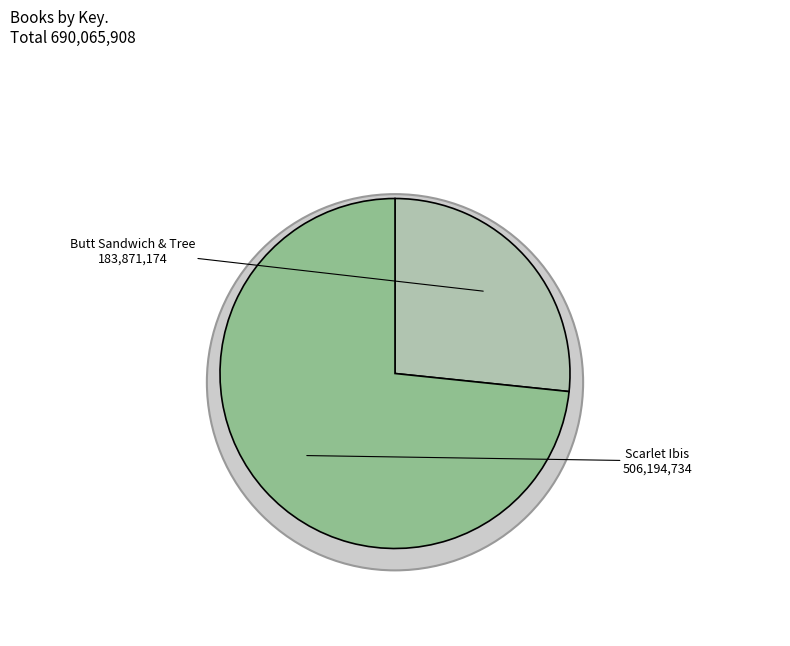

Is there any slice that represents more than half of the pie?

Yes